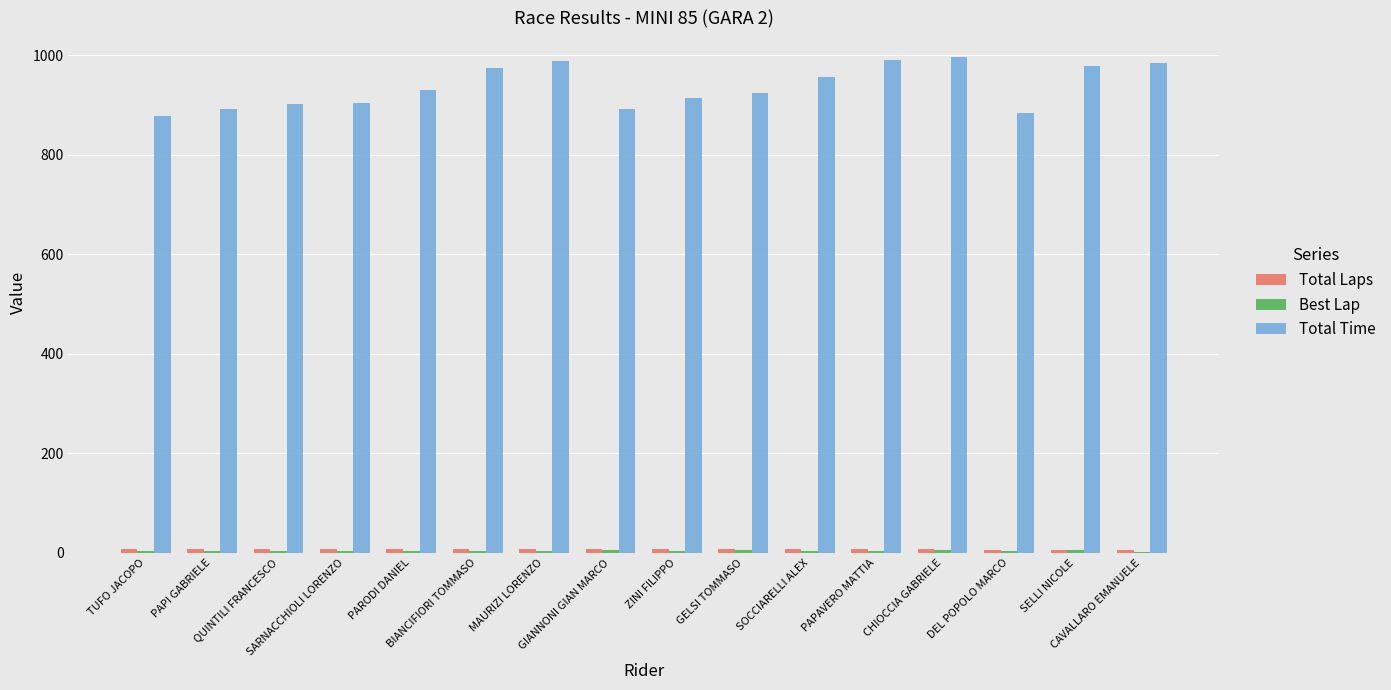

Between QUINTILI FRANCESCO and PAPAVERO MATTIA, which series saw the biggest shift?

Total Time